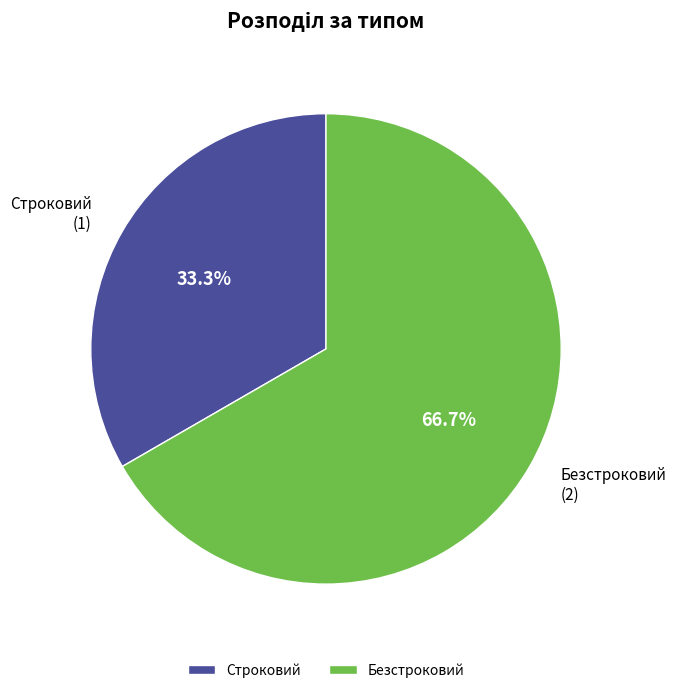

How many slices are in this pie chart?

2